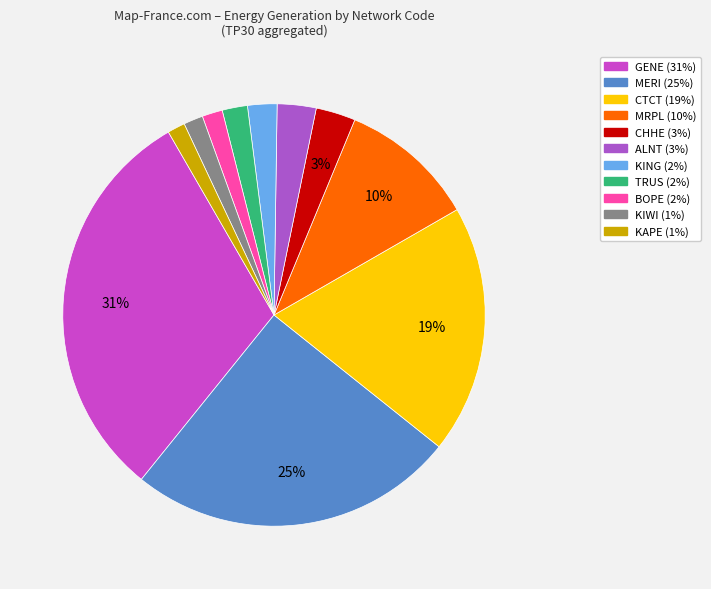

How many slices are in this pie chart?

11